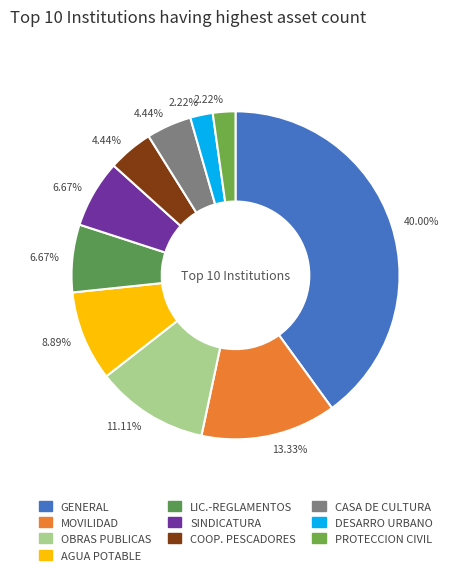

To the nearest percent, what is the difference between the largest and smallest slice percentages?

38%